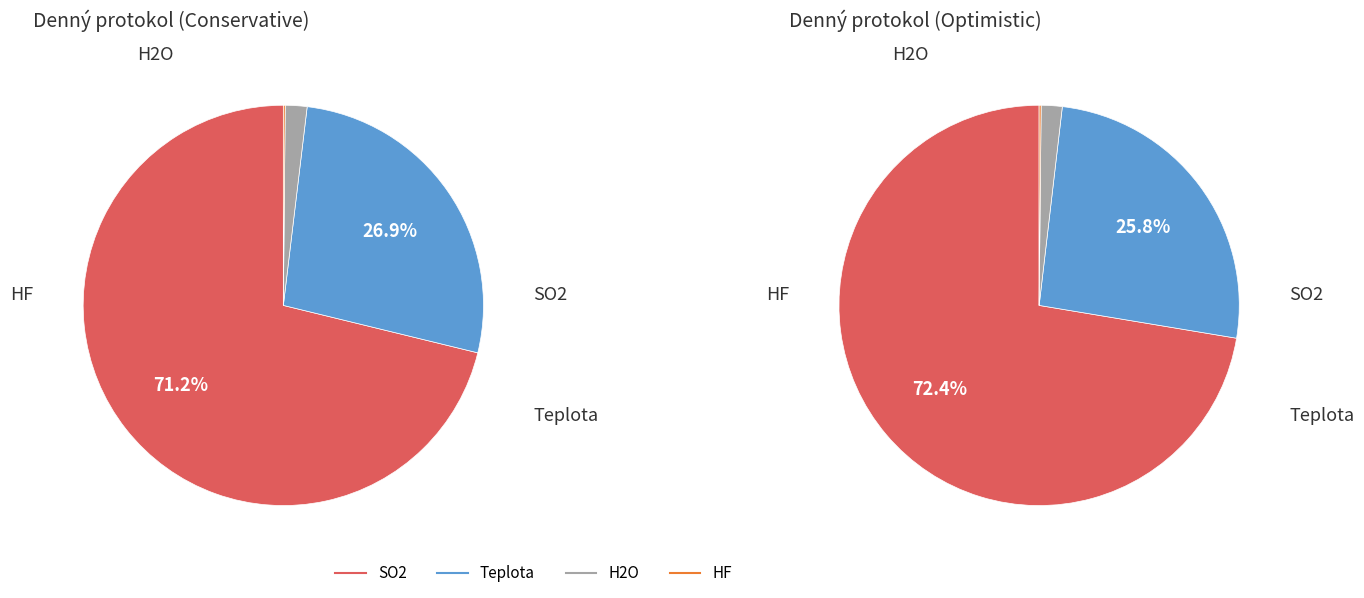

Is the sum of HF and H2O greater than half?

No